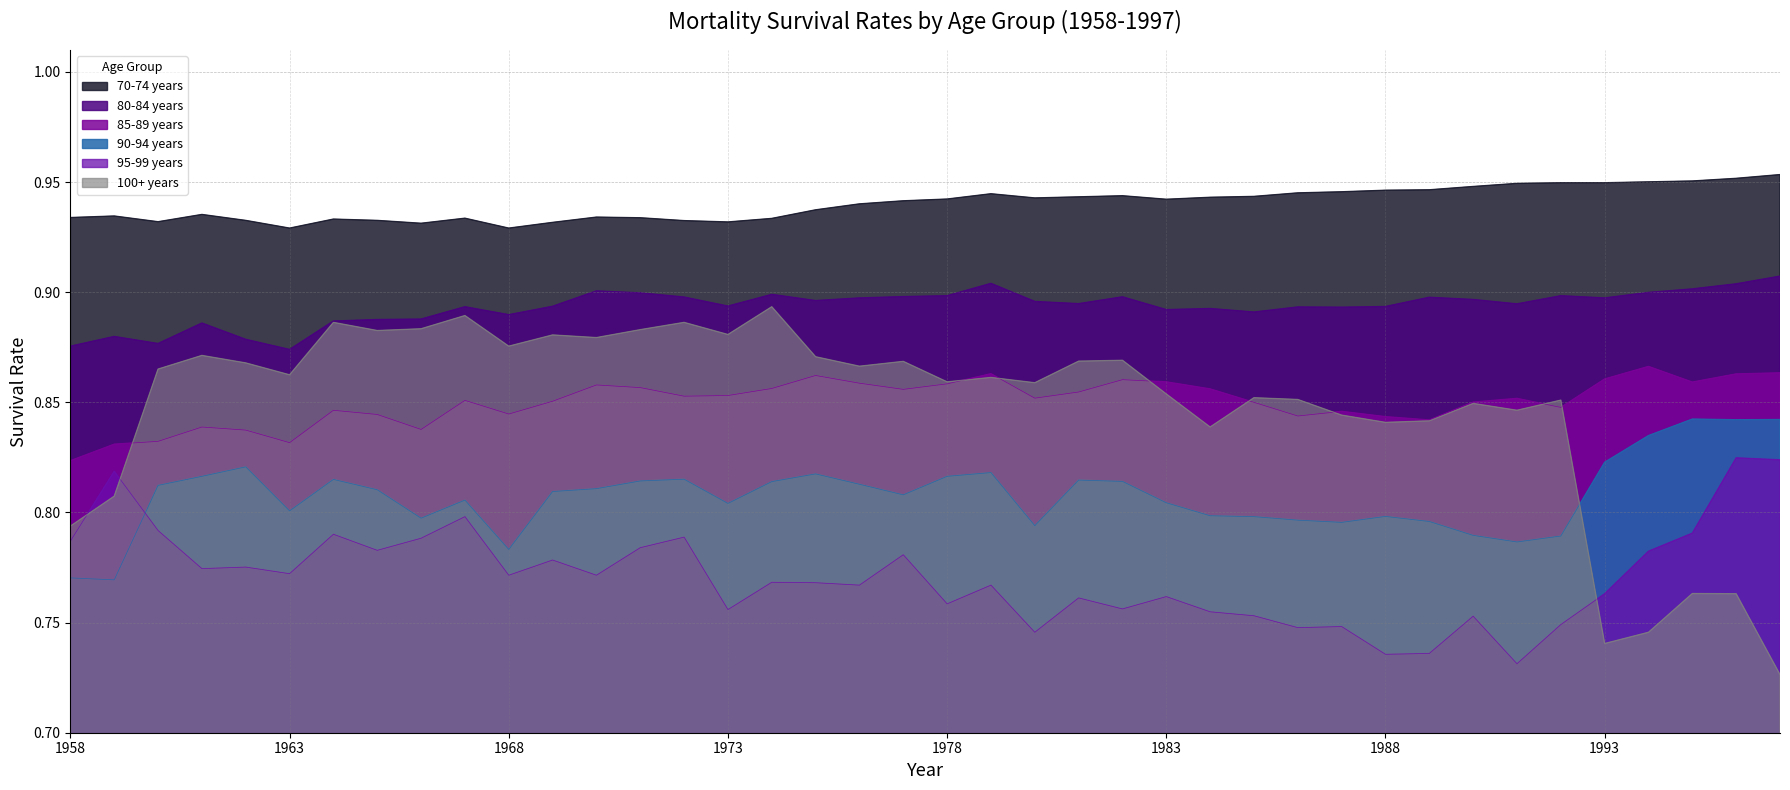

What is the value of the 85-89 years point at the 26th from the left?

0.9